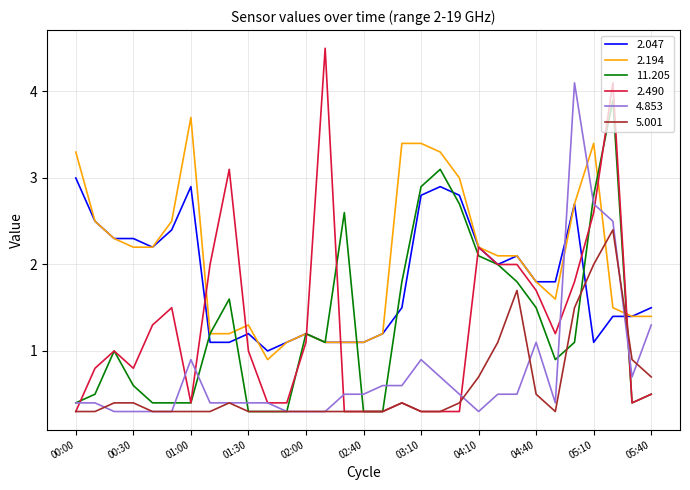

What is the greatest value displayed?

4.5